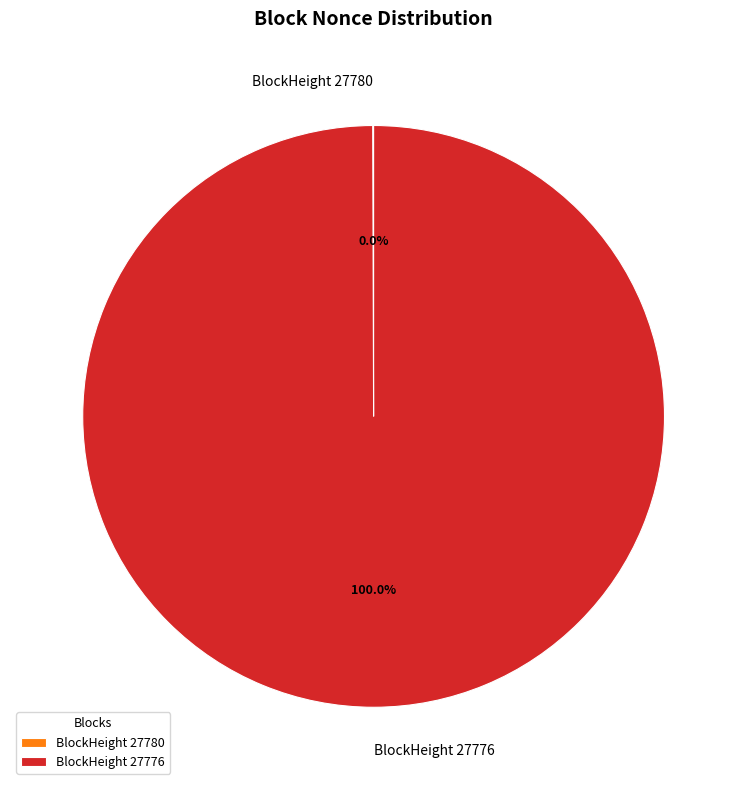

What percentage is the BlockHeight 27776 slice, to the nearest percent?

100%